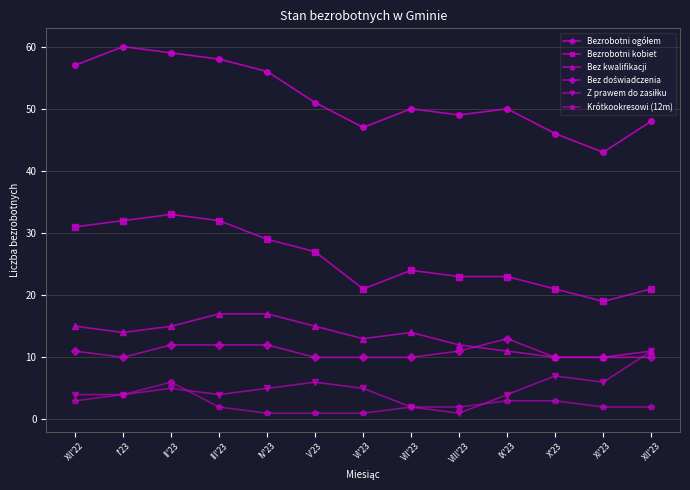

The value of Krótkookresowi (12m) at III'23 is 2. True or false?

True